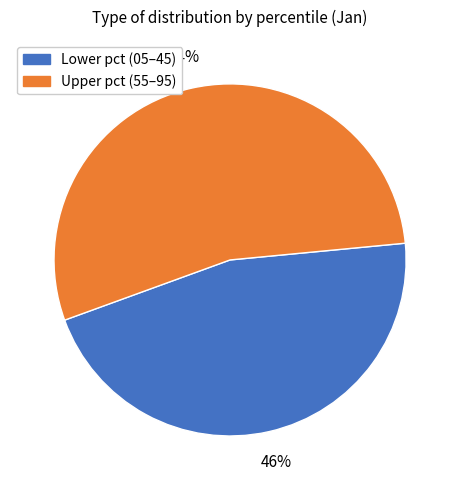

How many segments does this pie chart have?

2